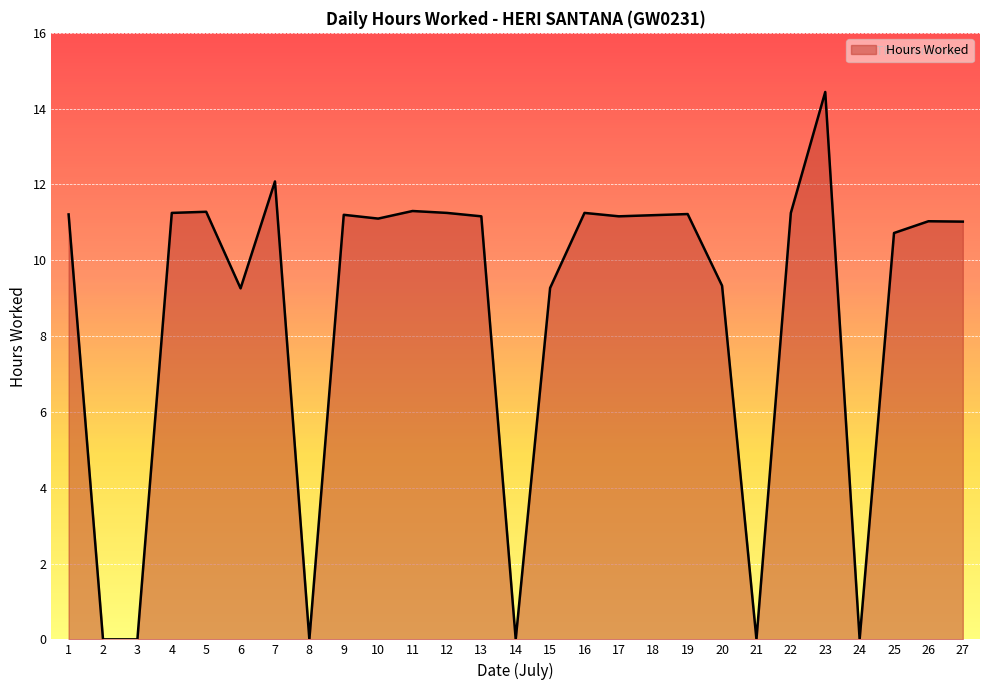

What value does the data have at 18?

11.2